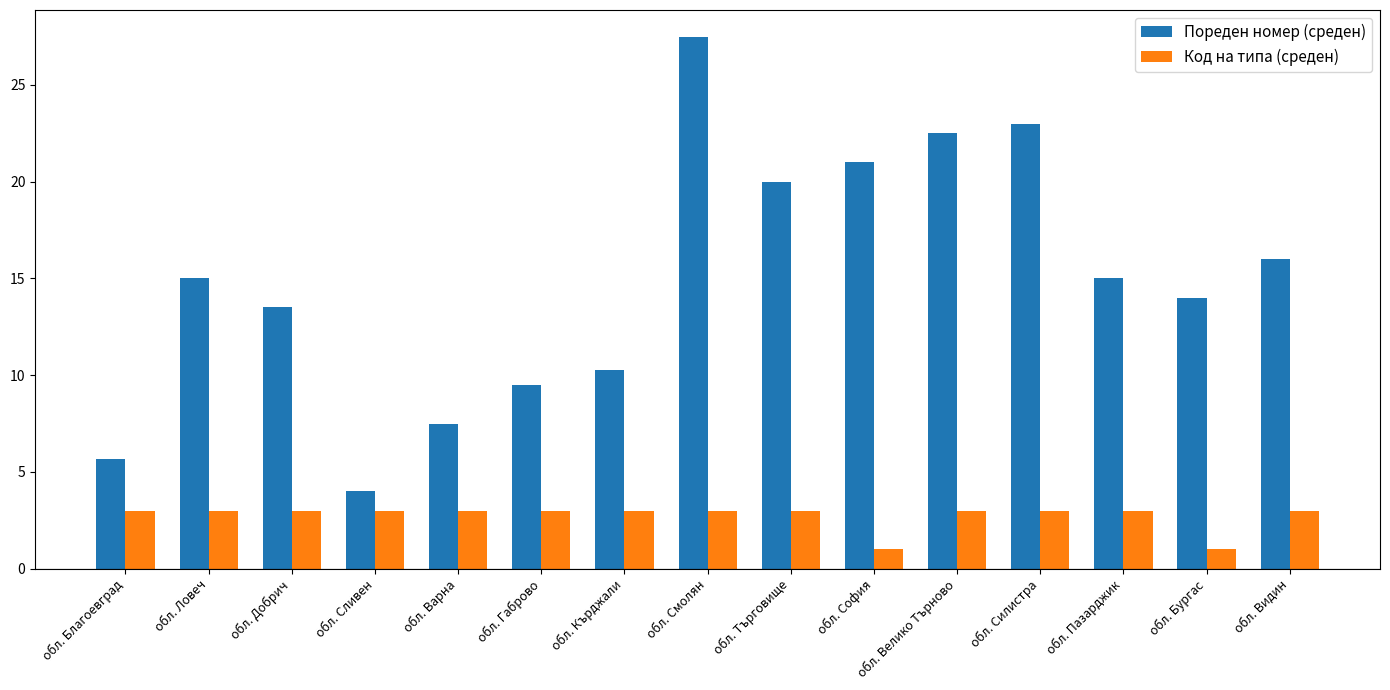

How many groups of bars are there?

15